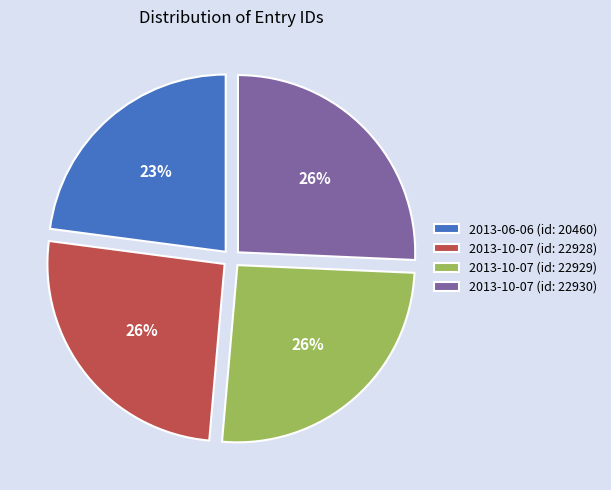

What is the ratio of the value at 2013-10-07 (id: 22929) to the value at 2013-10-07 (id: 22930)?

1.0